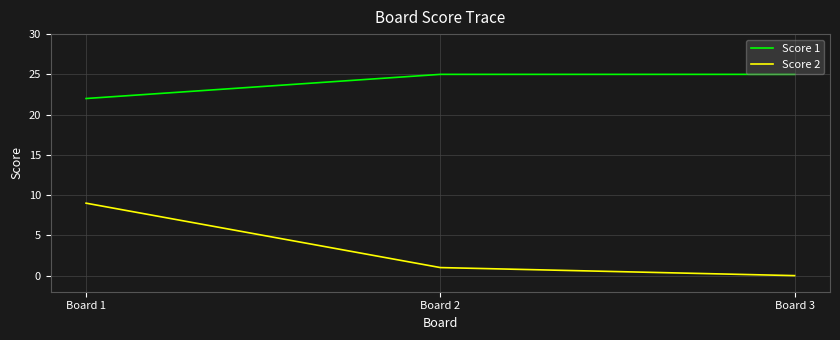

Does the chart have visible grid lines?

Yes